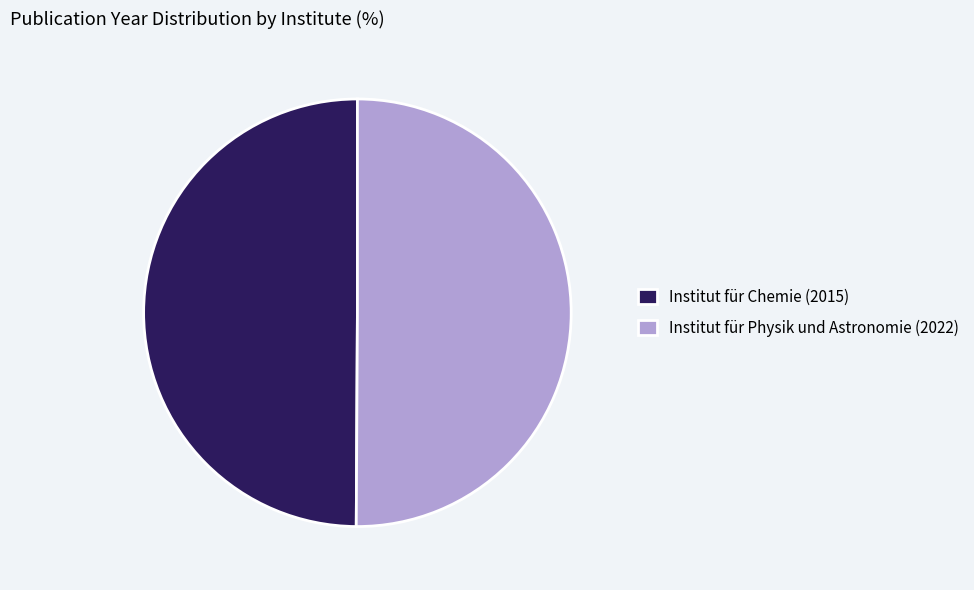

Combined, do Institut für Chemie (2015) and Institut für Physik und Astronomie (2022) account for over 50%?

Yes